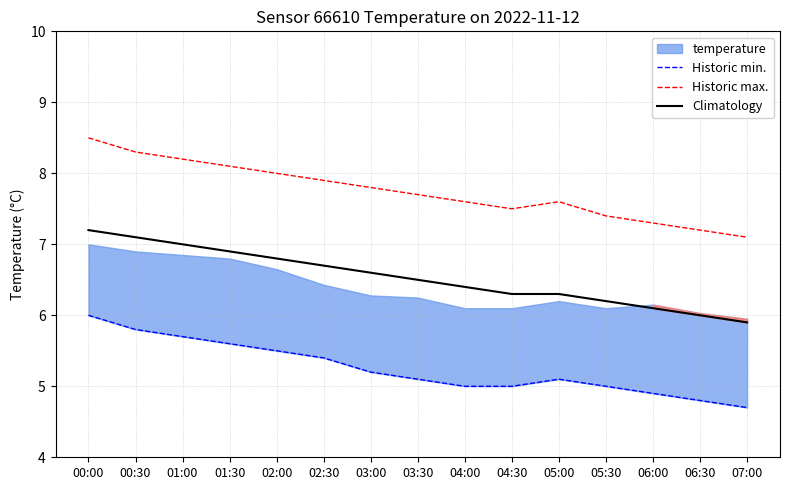

True or false: Historic max. and Climatology intersect in this chart.

False